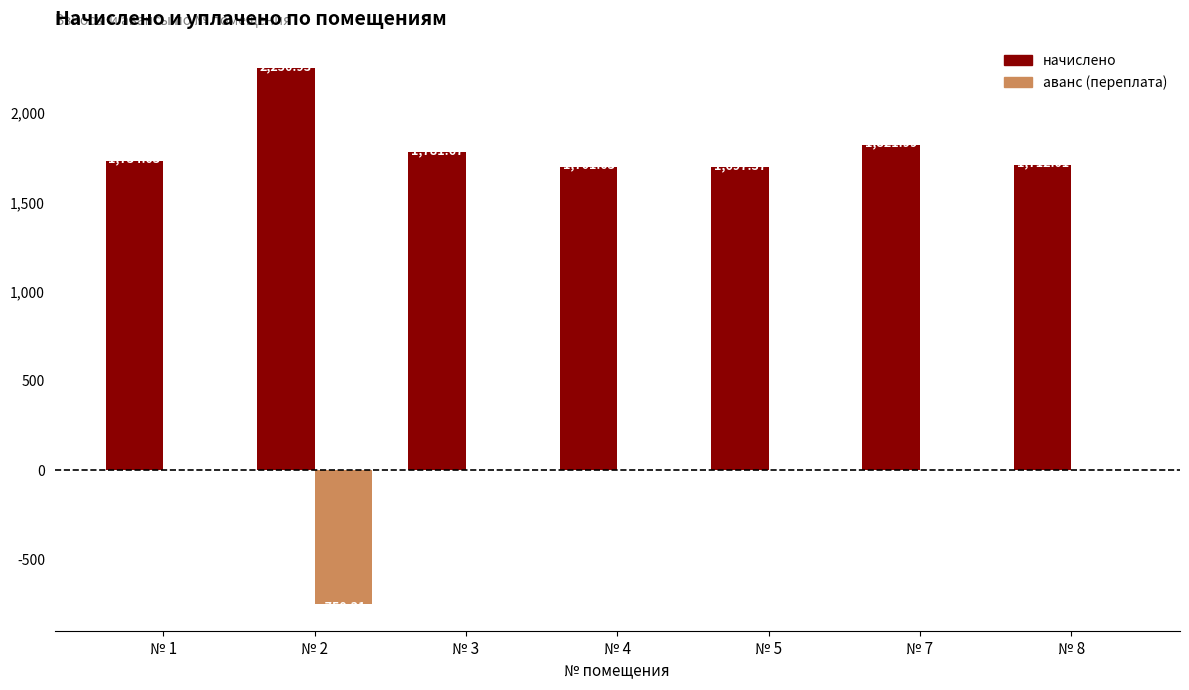

At which category is the sum across all series the highest?

№ 7